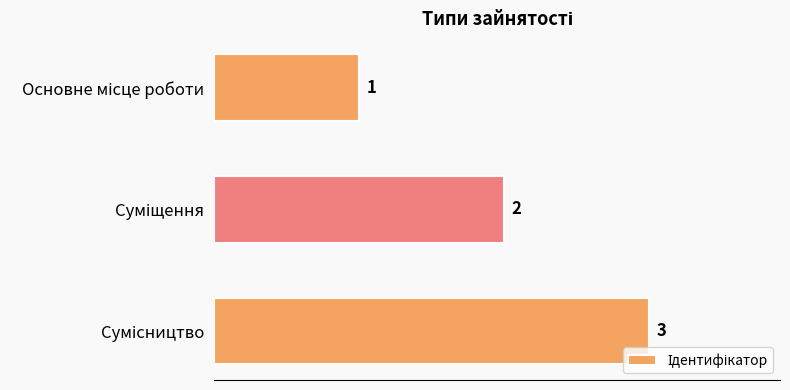

What is the value of the 1st bar from the top?

1